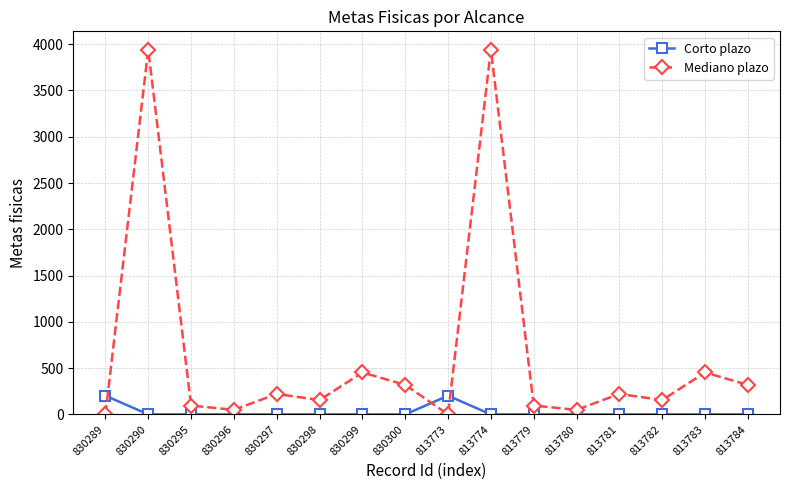

What position from the right is 813779?

6